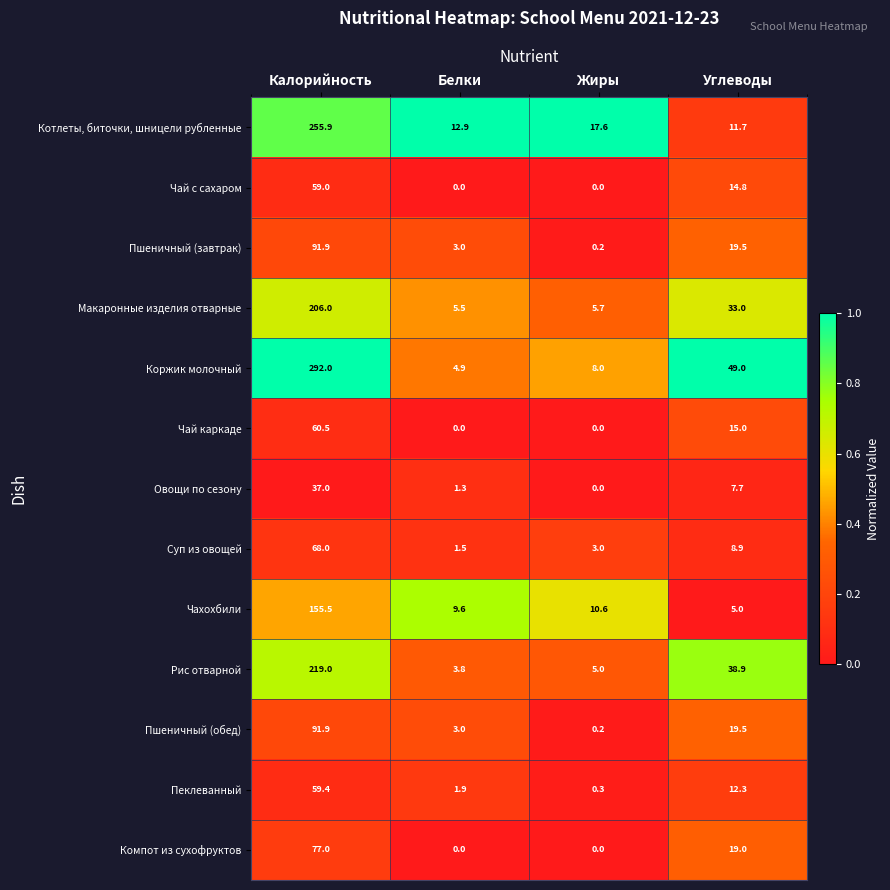

What is the sum of the Чахохбили values at Калорийность and Жиры?

166.1